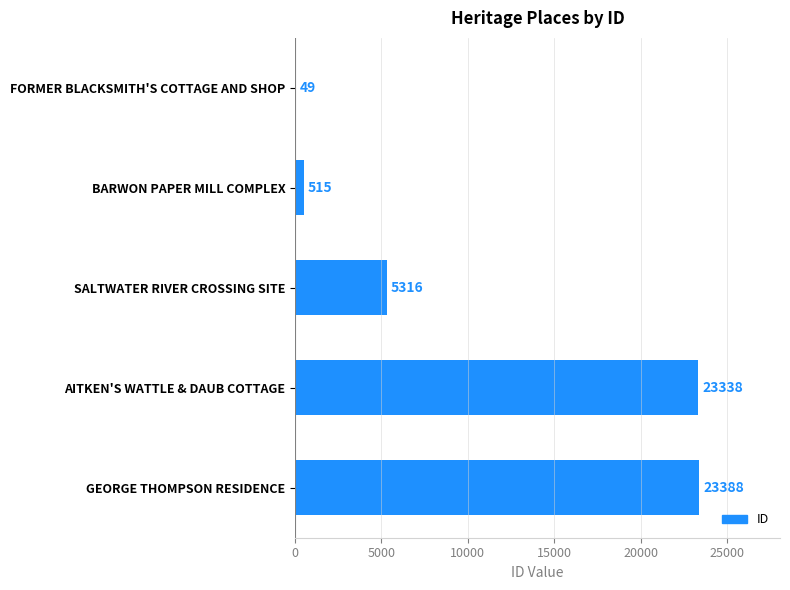

Count the number of data series in this chart.

1